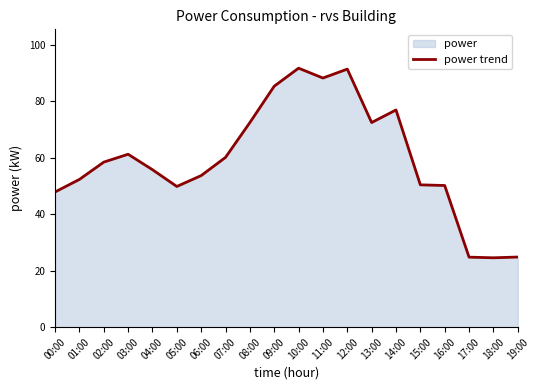

What is the greatest value displayed?

91.7